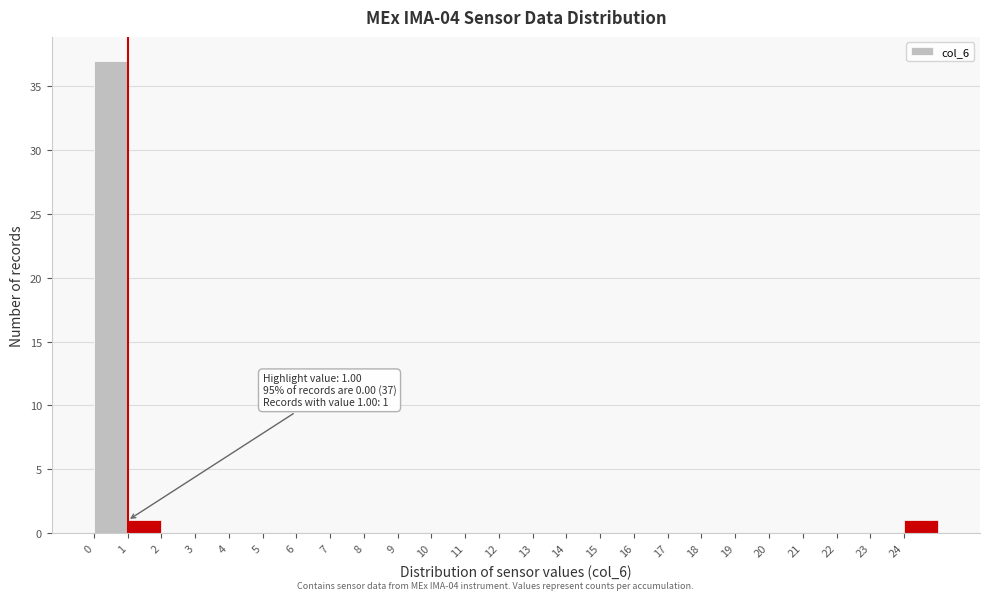

Which range on the x-axis has the tallest bar?

0 to 1